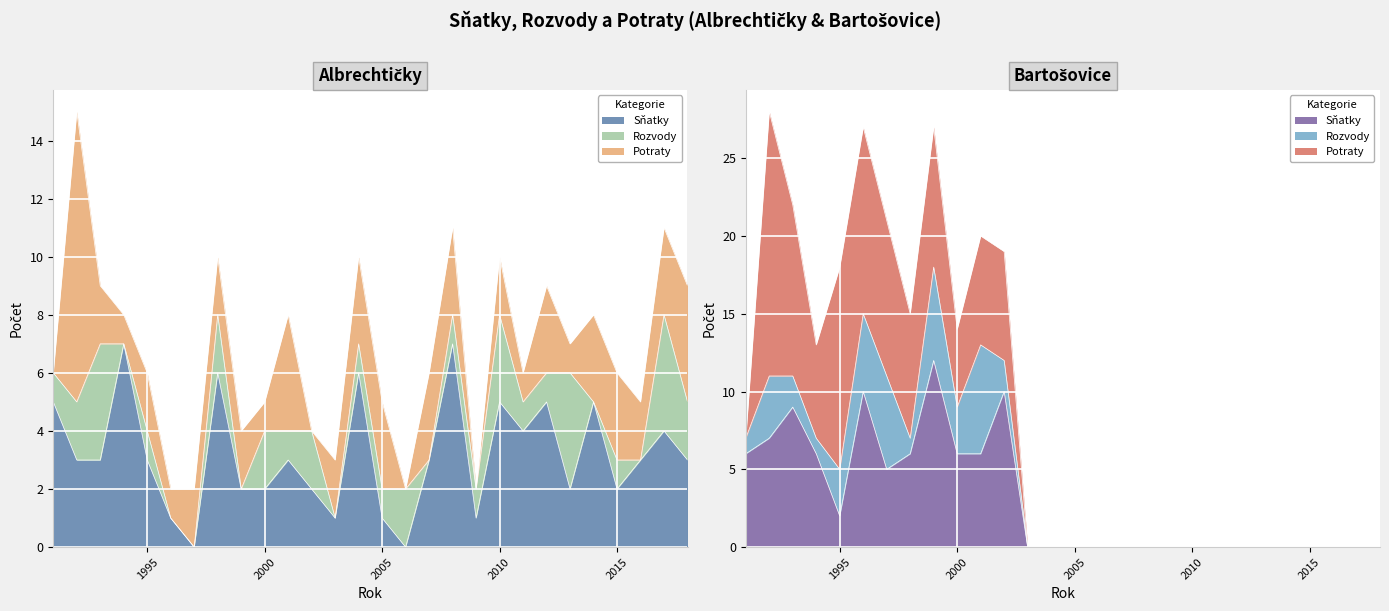

Is the value of Sňatky - Bartošovice at 1993 greater than the value of Potraty - Albrechtičky at 2011?

Yes